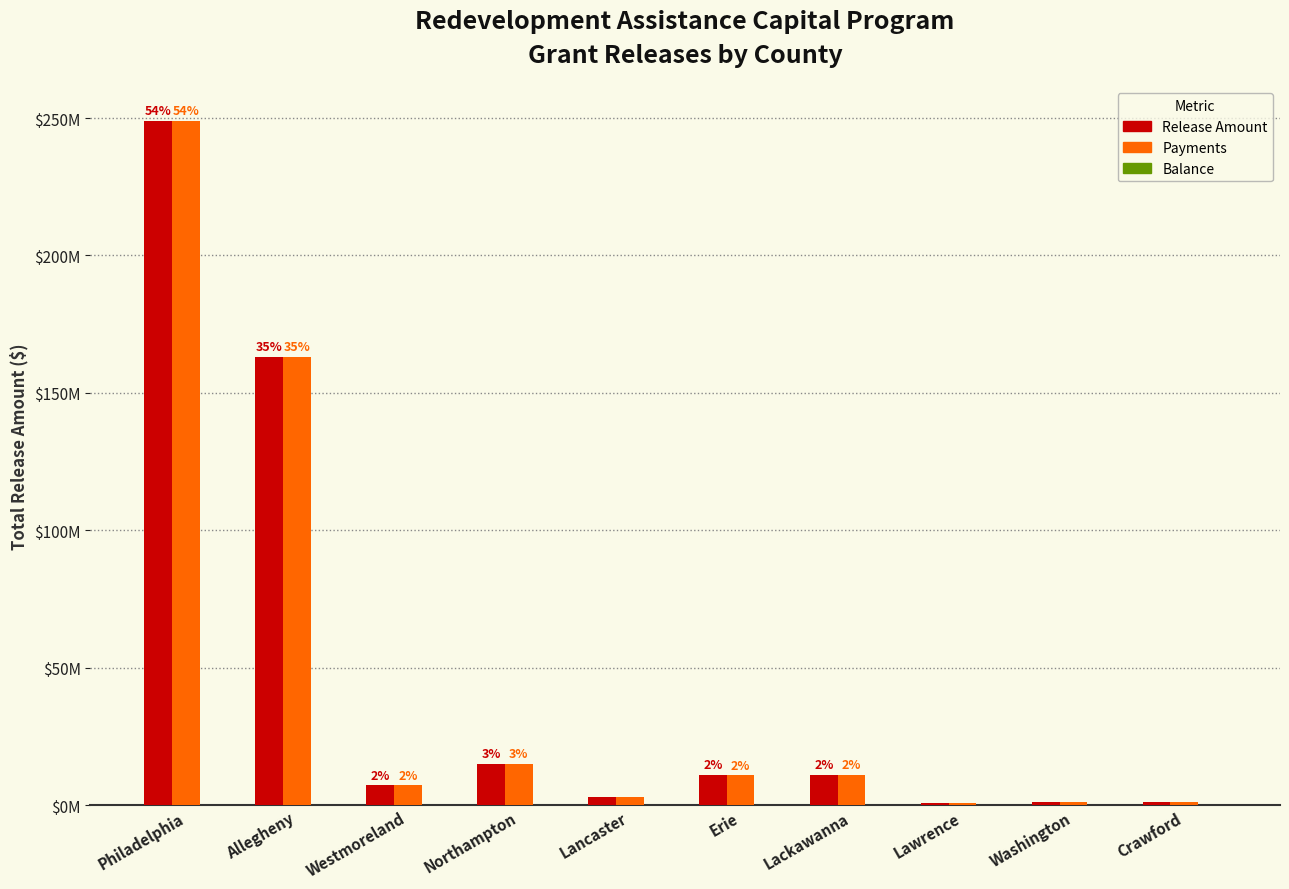

Are the bars grouped side by side (vs. stacked)?

Yes